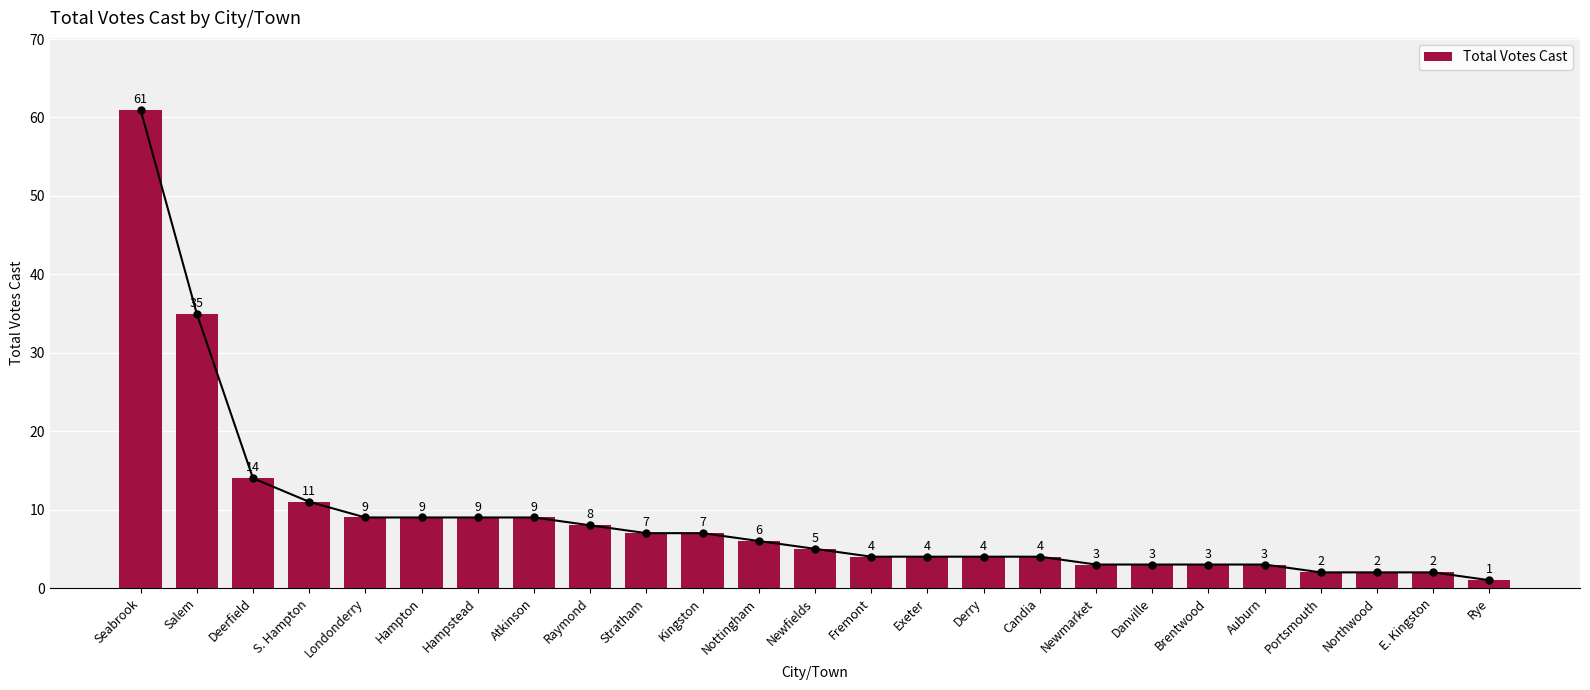

What value does the data have at Salem, to the nearest 10?

40